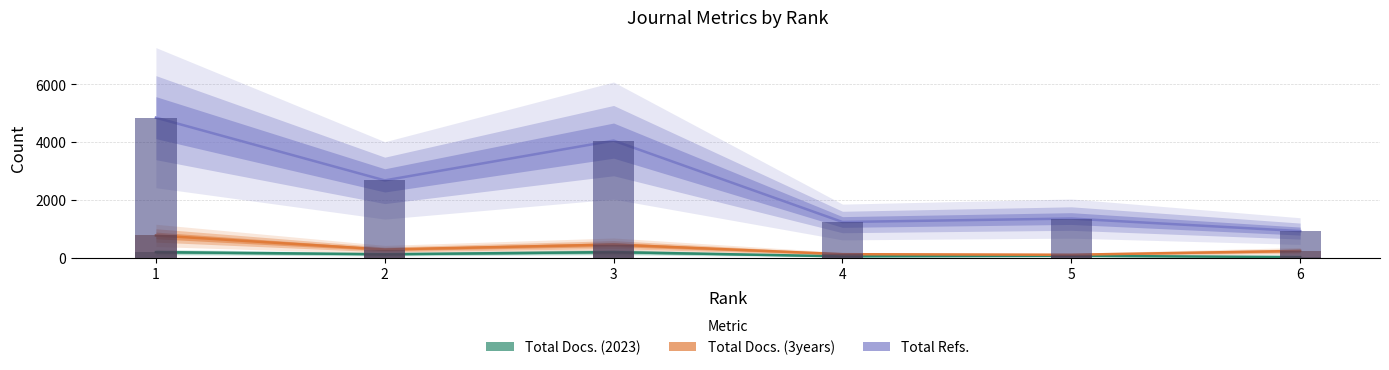

Which category has the lowest value in the Total Docs. (2023) series?

6